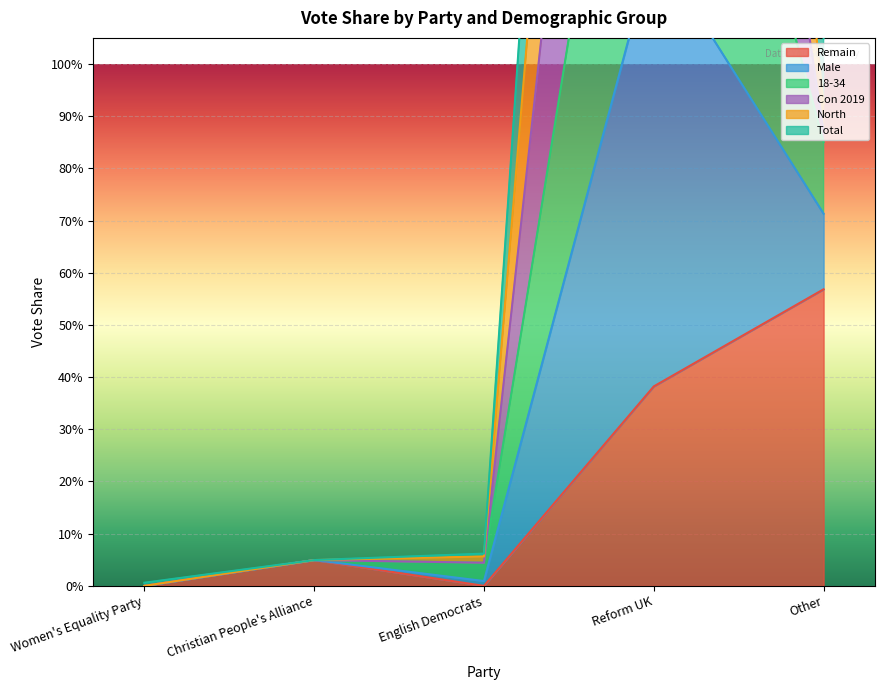

True or false: Remain has a value of 0.1 at Reform UK.

False